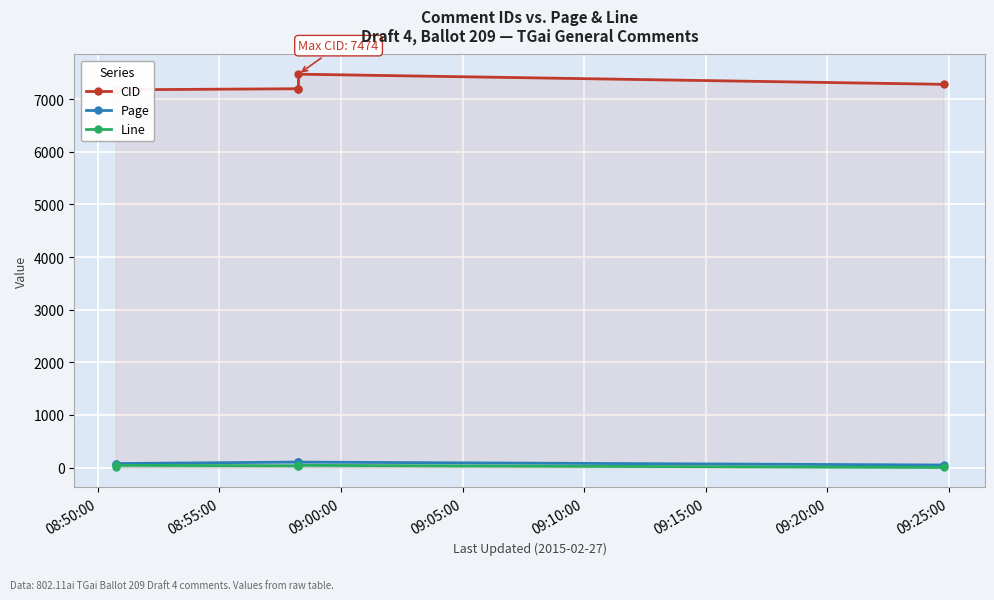

How many lines are shown in the chart?

3